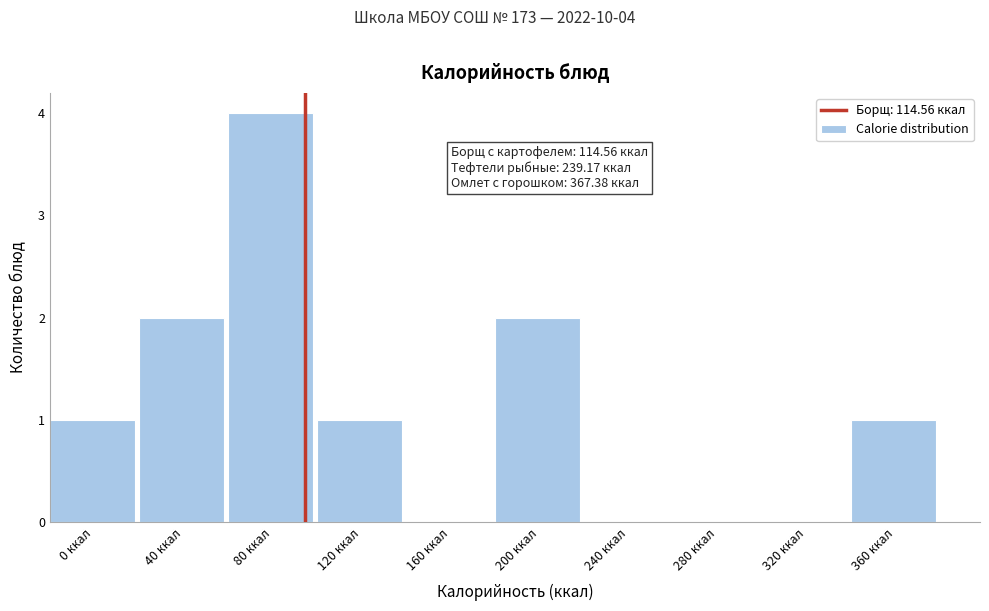

Reading left to right, transcribe all the data shown in this chart.

0 ккал=1	40 ккал=2	80 ккал=4	120 ккал=1	160 ккал=0	200 ккал=2	240 ккал=0	280 ккал=0	320 ккал=0	360 ккал=1